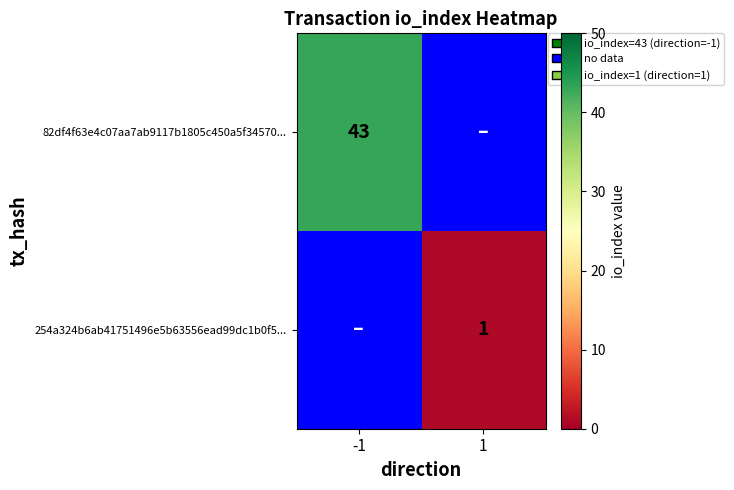

Is the value of 254a324b6ab41751496e5b63556ead99dc1b0f5... at 1 greater than the value of 82df4f63e4c07aa7ab9117b1805c450a5f34570... at -1?

No